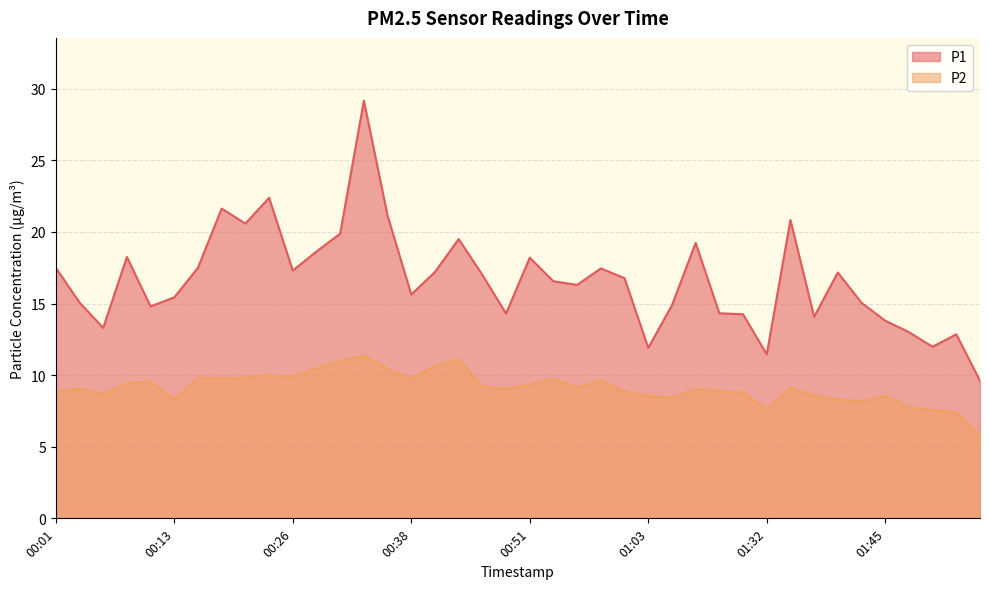

Which series has the largest range (max minus min)?

P1